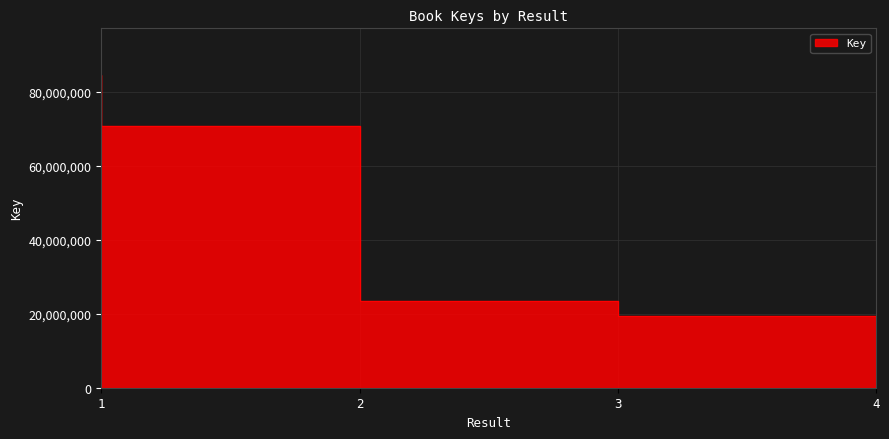

True or false: there are more than 1 points higher than both neighbors.

False